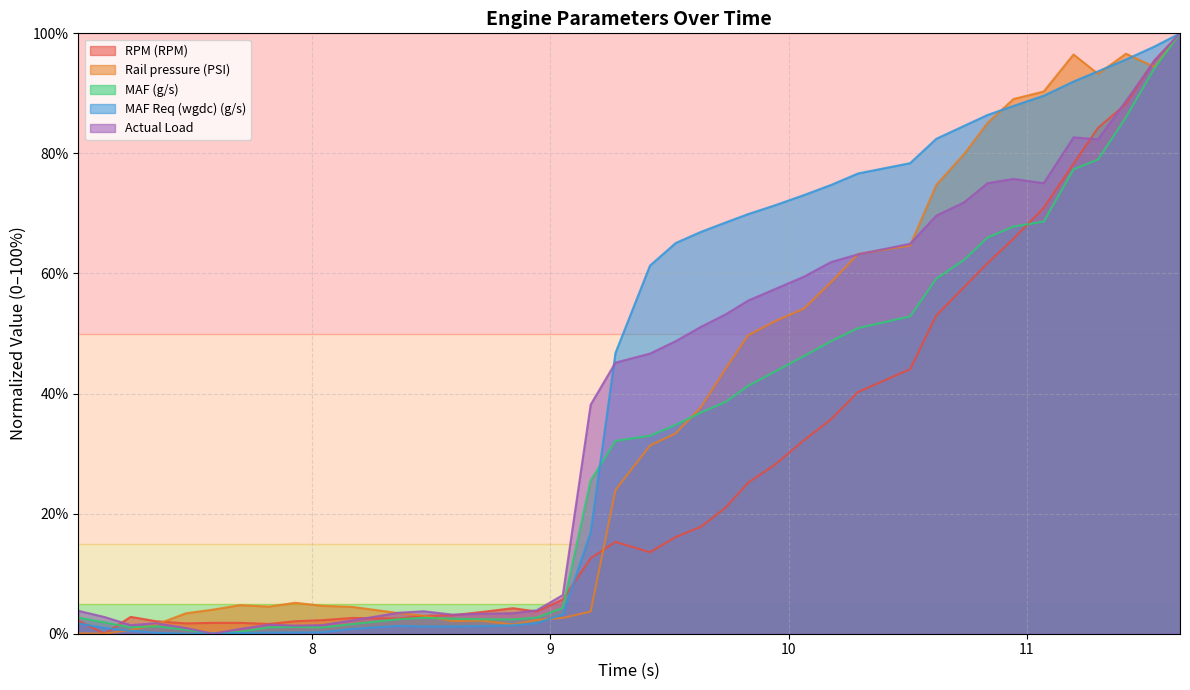

How many values in the MAF Req (wgdc) (g/s) series are below 61?

20